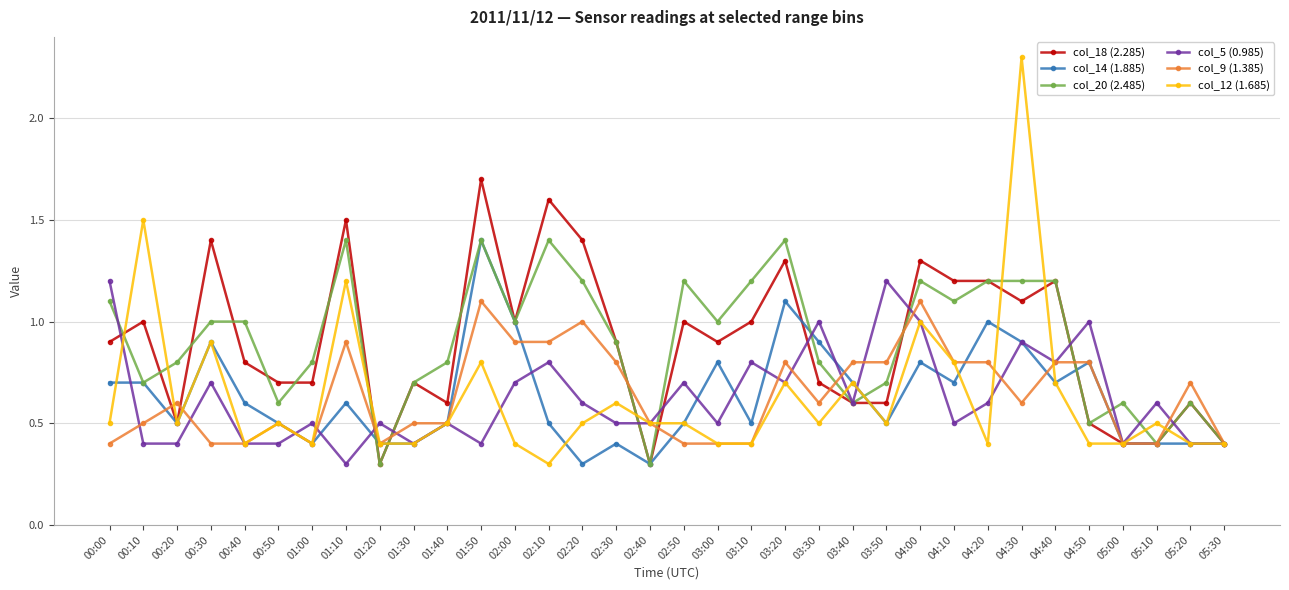

What is the average value of the col_18 (2.285) series?

0.9